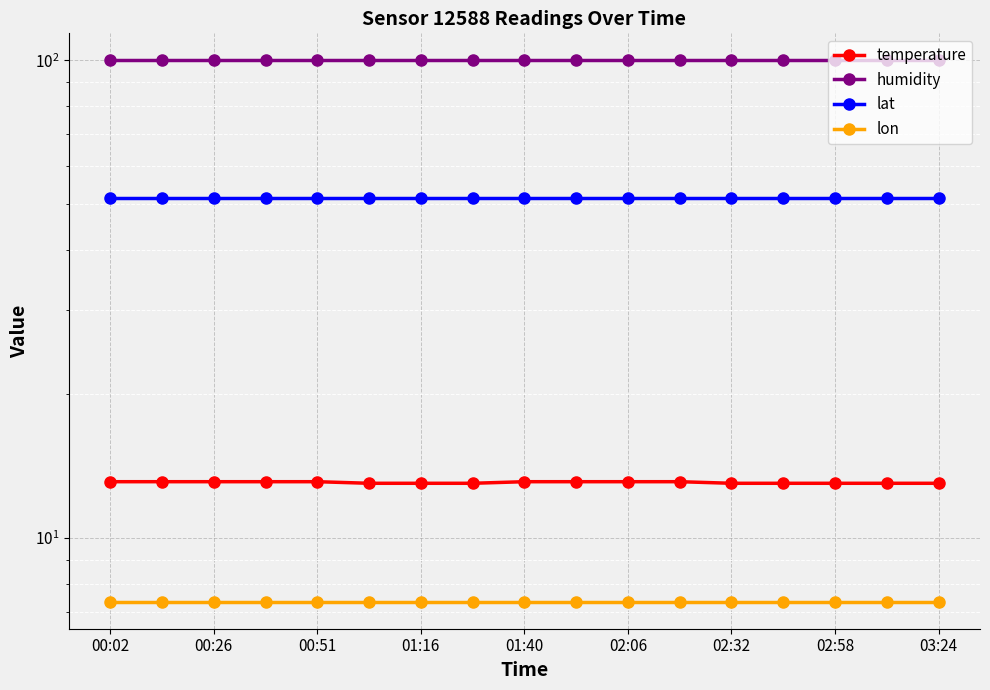

What is the smallest value displayed?

7.3